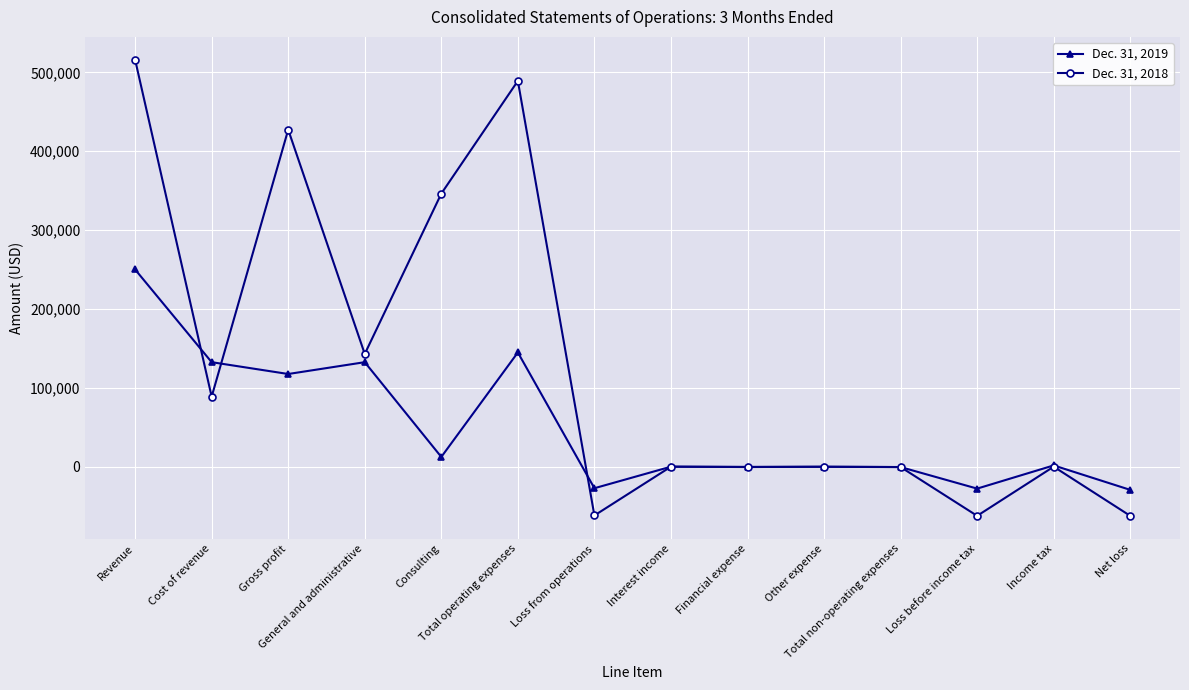

List the series in order of their overall mean, lowest first.

Dec. 31, 2019, Dec. 31, 2018